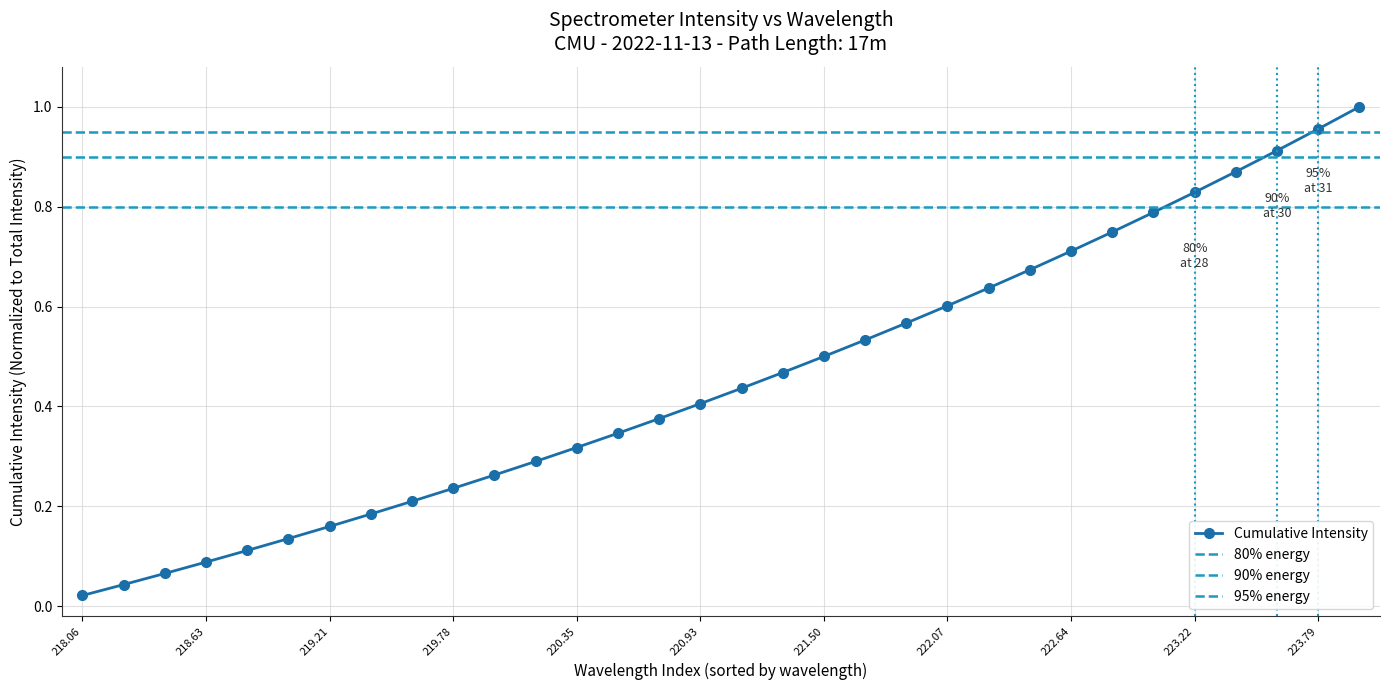

True or false: Cumulative Intensity has a value of 0.5 at 220.35.

False